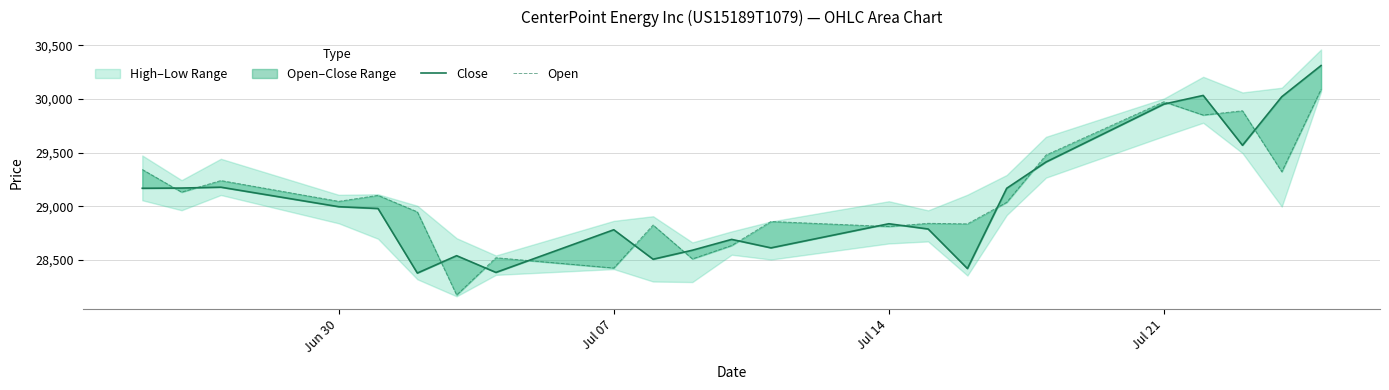

The Open series shows 13137 at Jul 07. True or false?

False